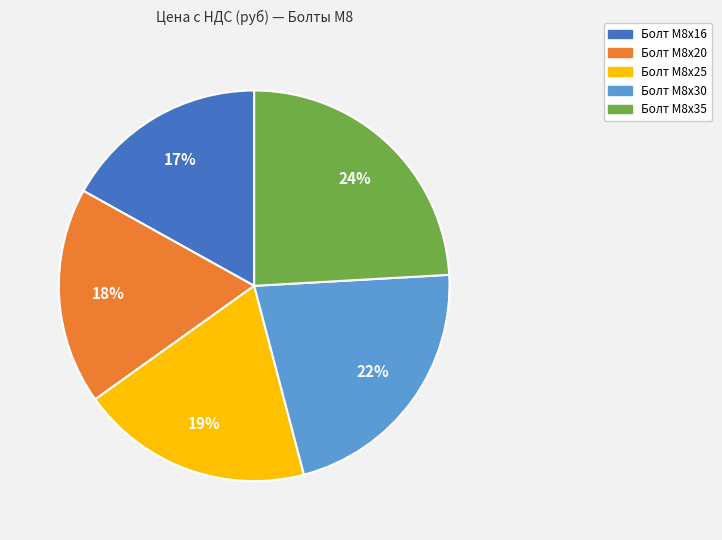

Do Болт М8х16 and Болт М8х20 together represent more than half of the pie?

No